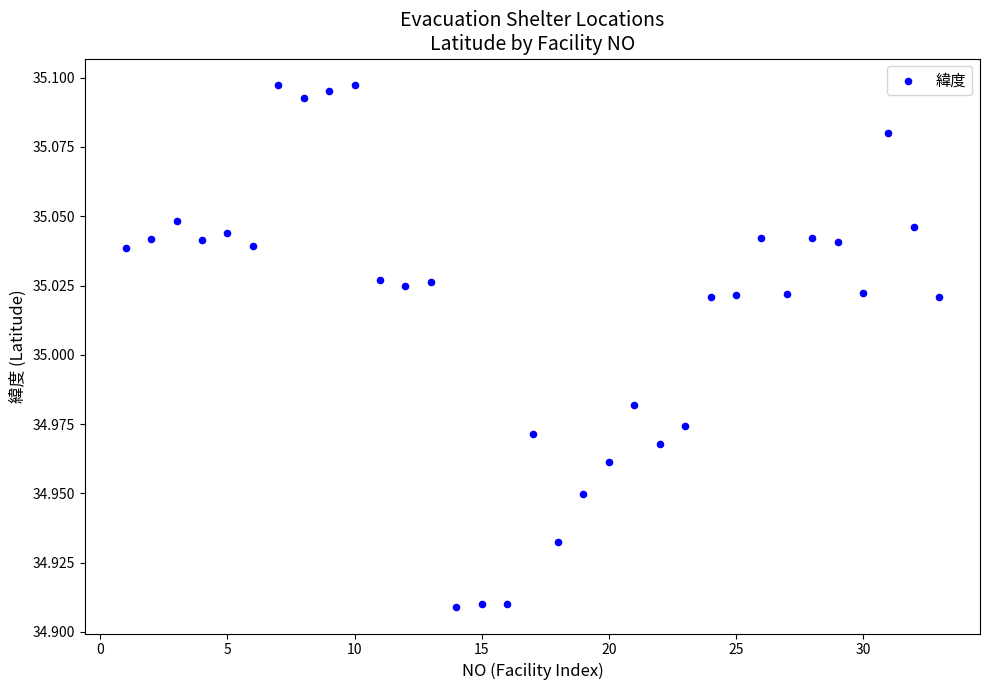

What is the range of X values (max minus min)?

32.0